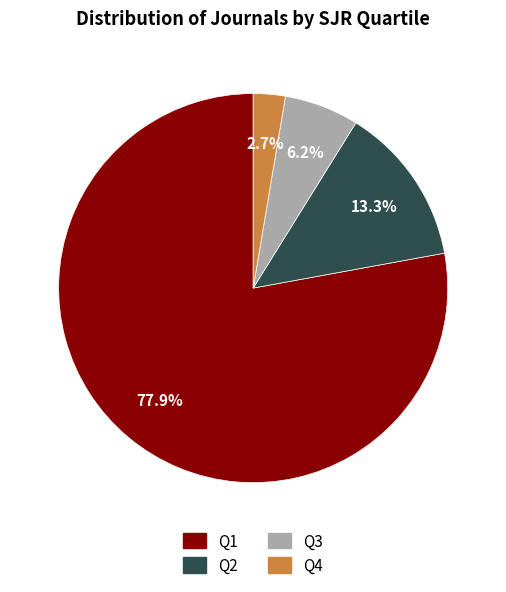

Combined, what portion of the pie is Q2 and Q3?

19.5%